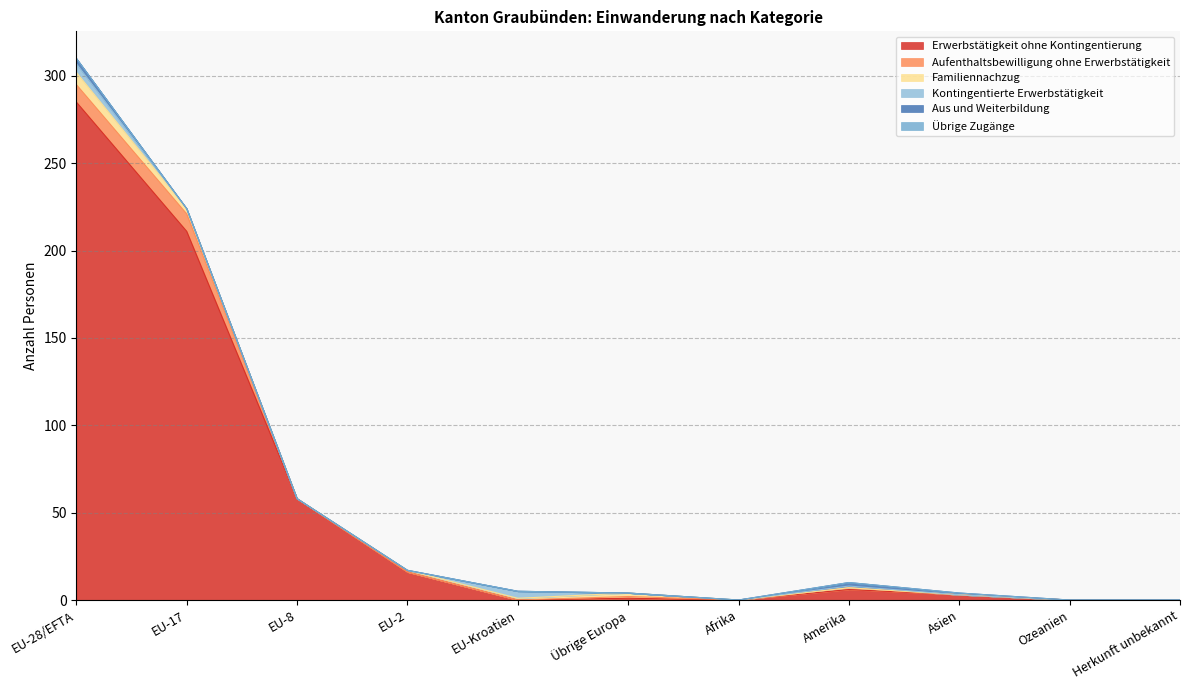

True or false: Kontingentierte Erwerbstätigkeit and Aus und Weiterbildung cross at least once.

False